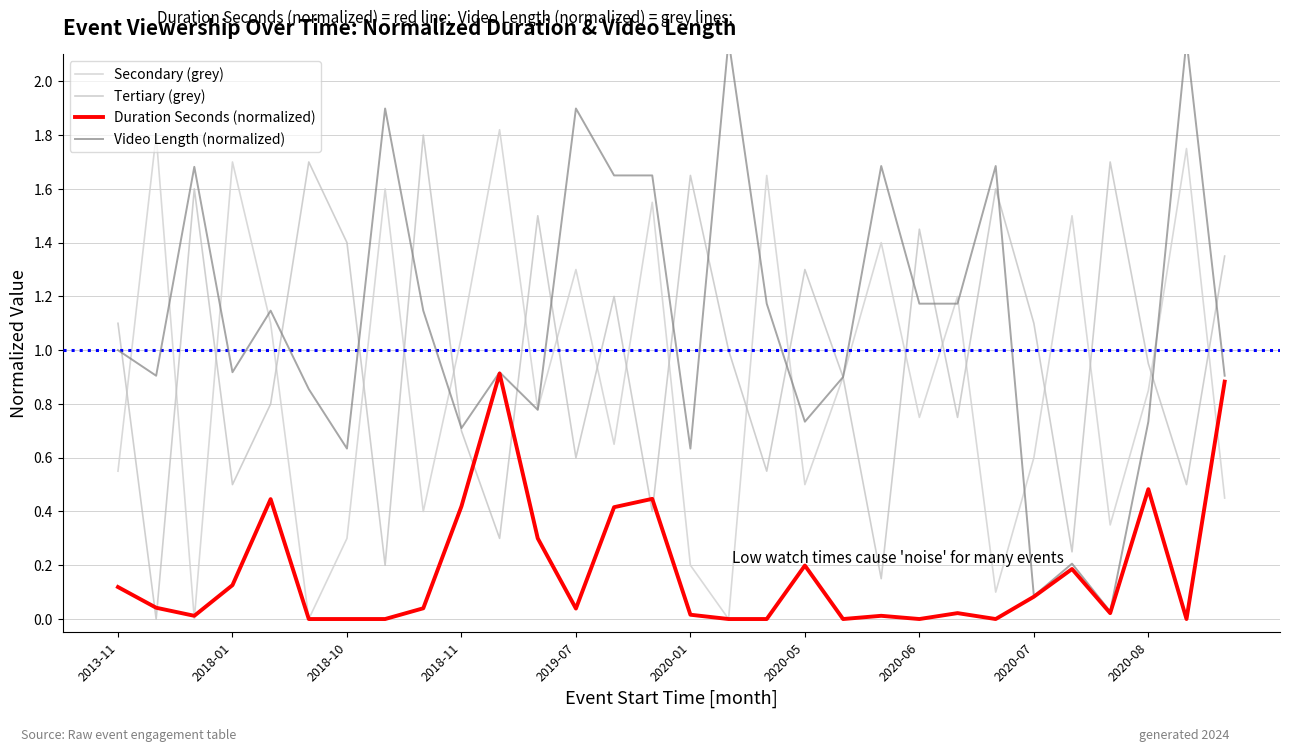

How many times do Tertiary (grey) and Secondary (grey) cross each other?

21